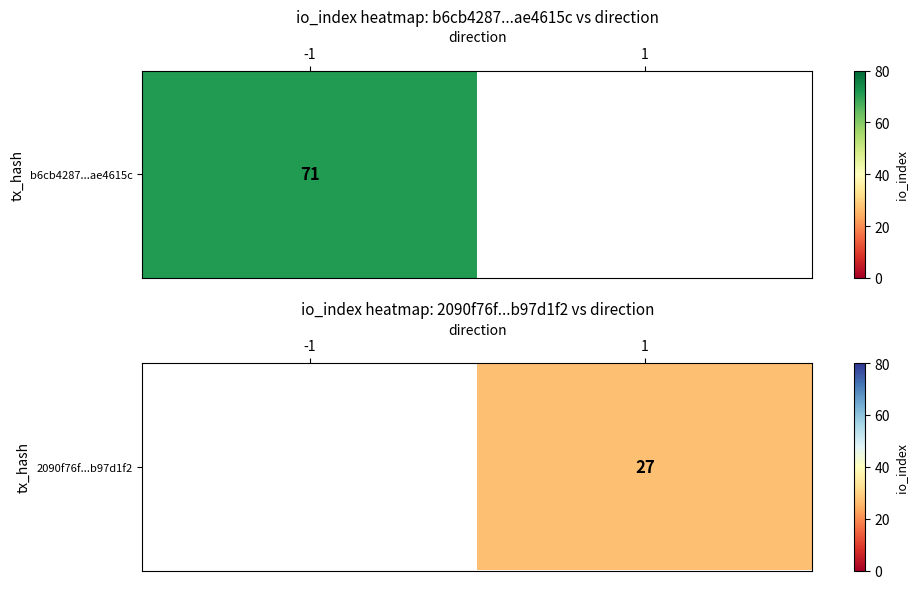

What is the approximate value at 1?

27.0